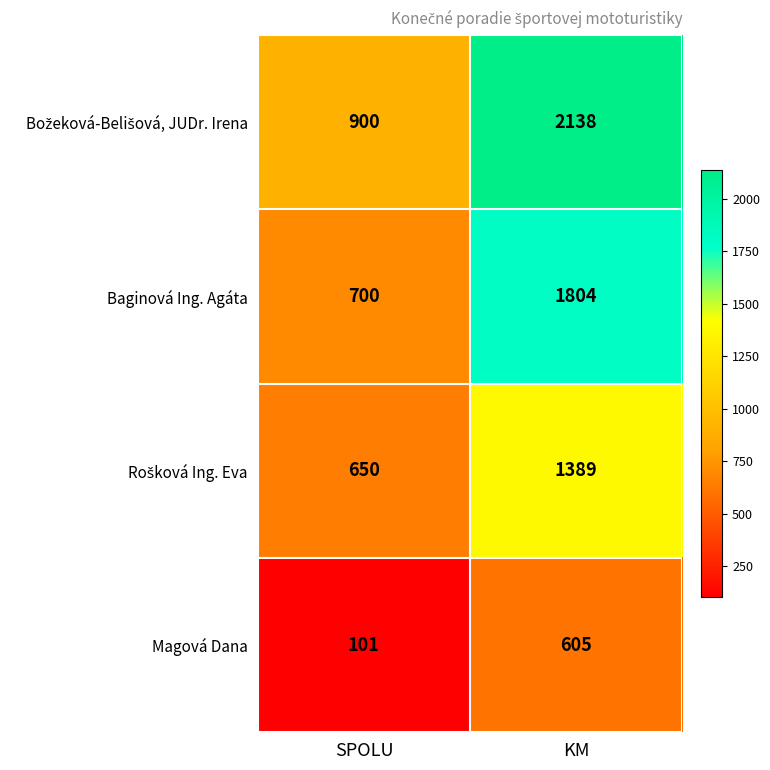

What is the difference between the highest and lowest values at KM?

1533